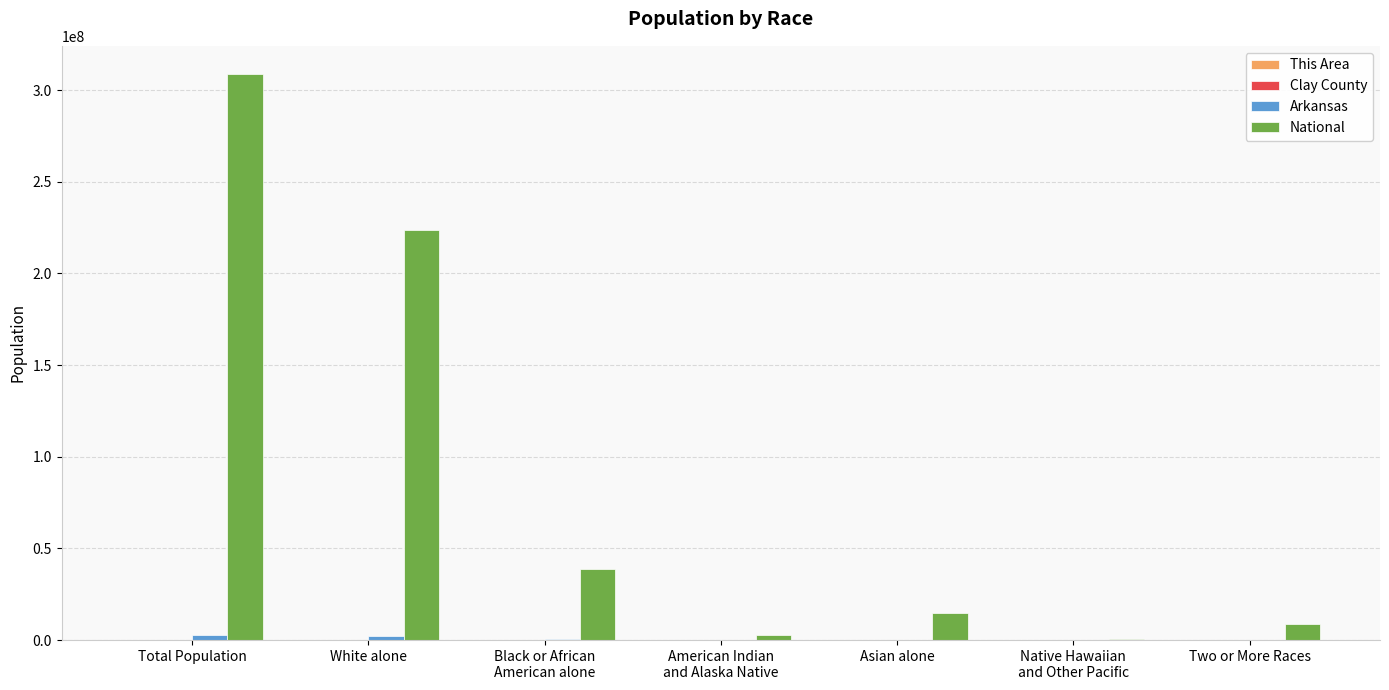

True or false: National has a value of 298461547 at White alone.

False